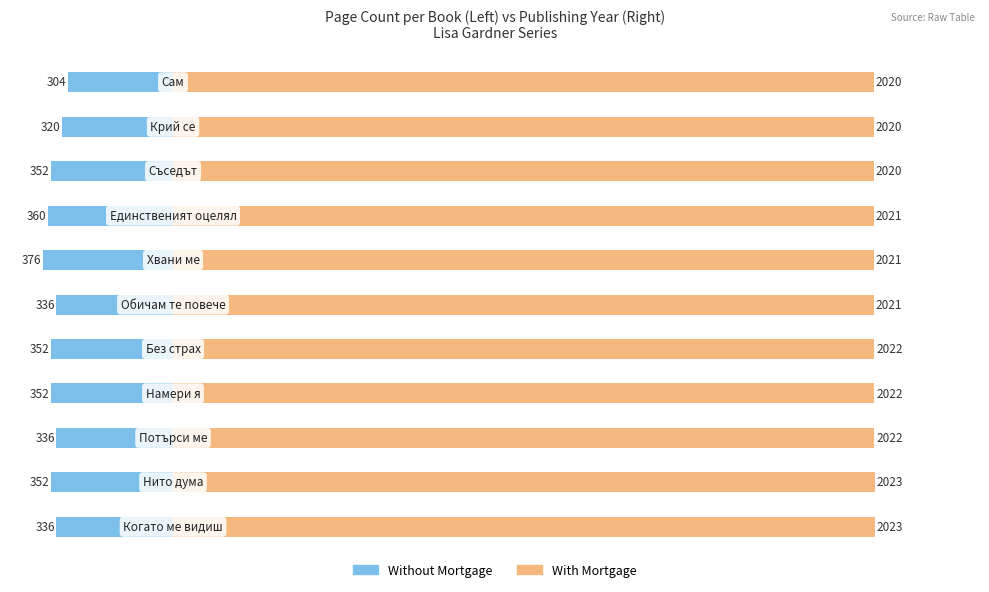

Reading left to right, extract all data points from this chart.

Without Mortgage: -336	-352	-336	-352	-352	-336	-376	-360	-352	-320	-304
With Mortgage: 2023	2023	2022	2022	2022	2021	2021	2021	2020	2020	2020